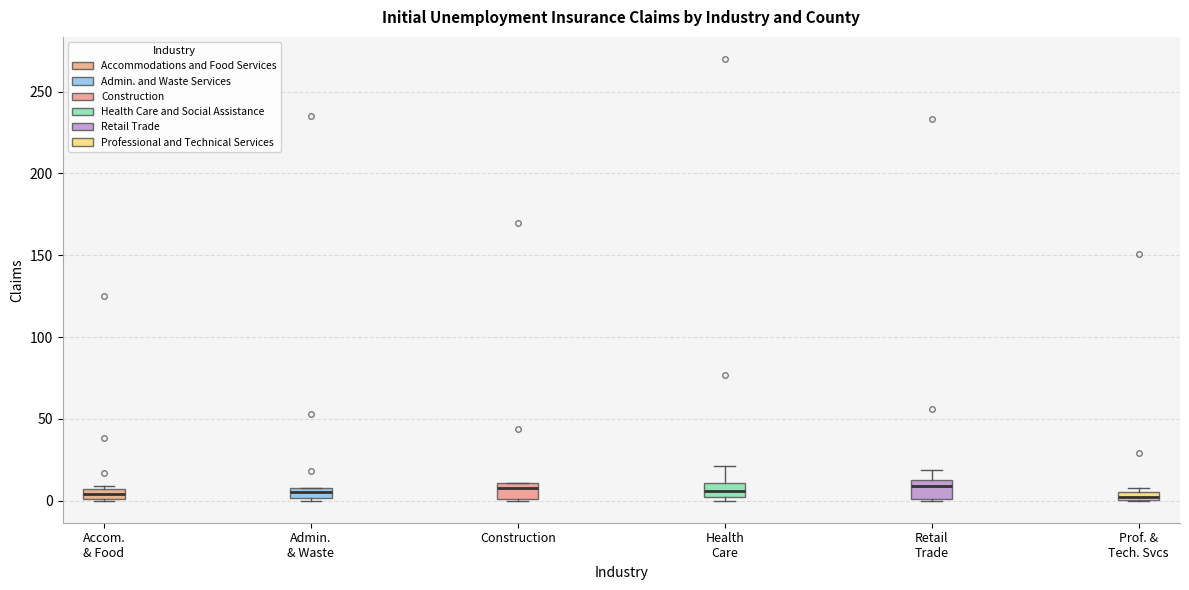

Where is the lower edge of the box for Admin. & Waste on the y-axis? The values are not printed on the chart, so give them approximately, as read against the axis.

0